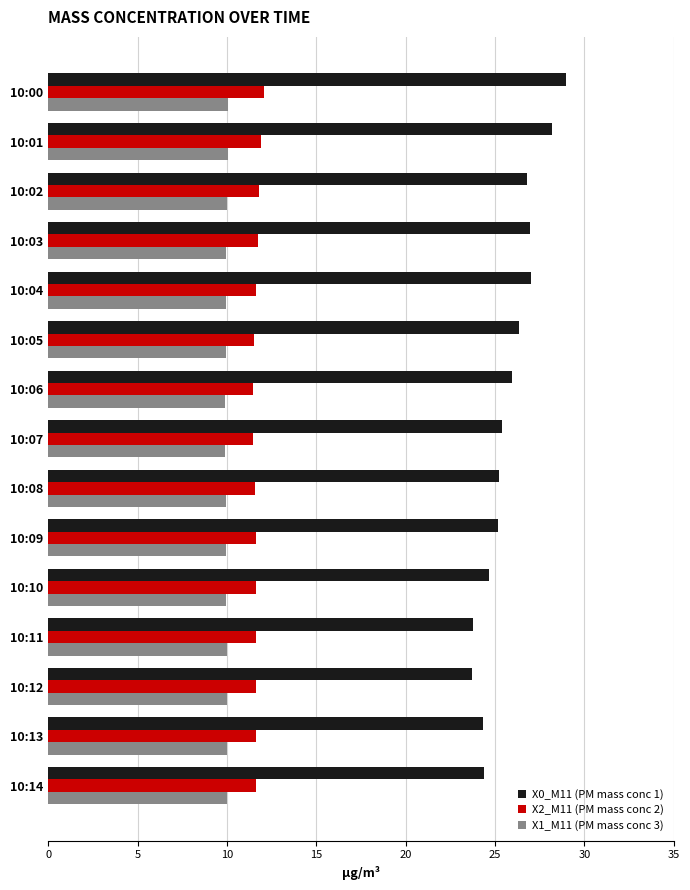

Which series has the largest range (max minus min)?

X0_M11 (PM mass conc 1)